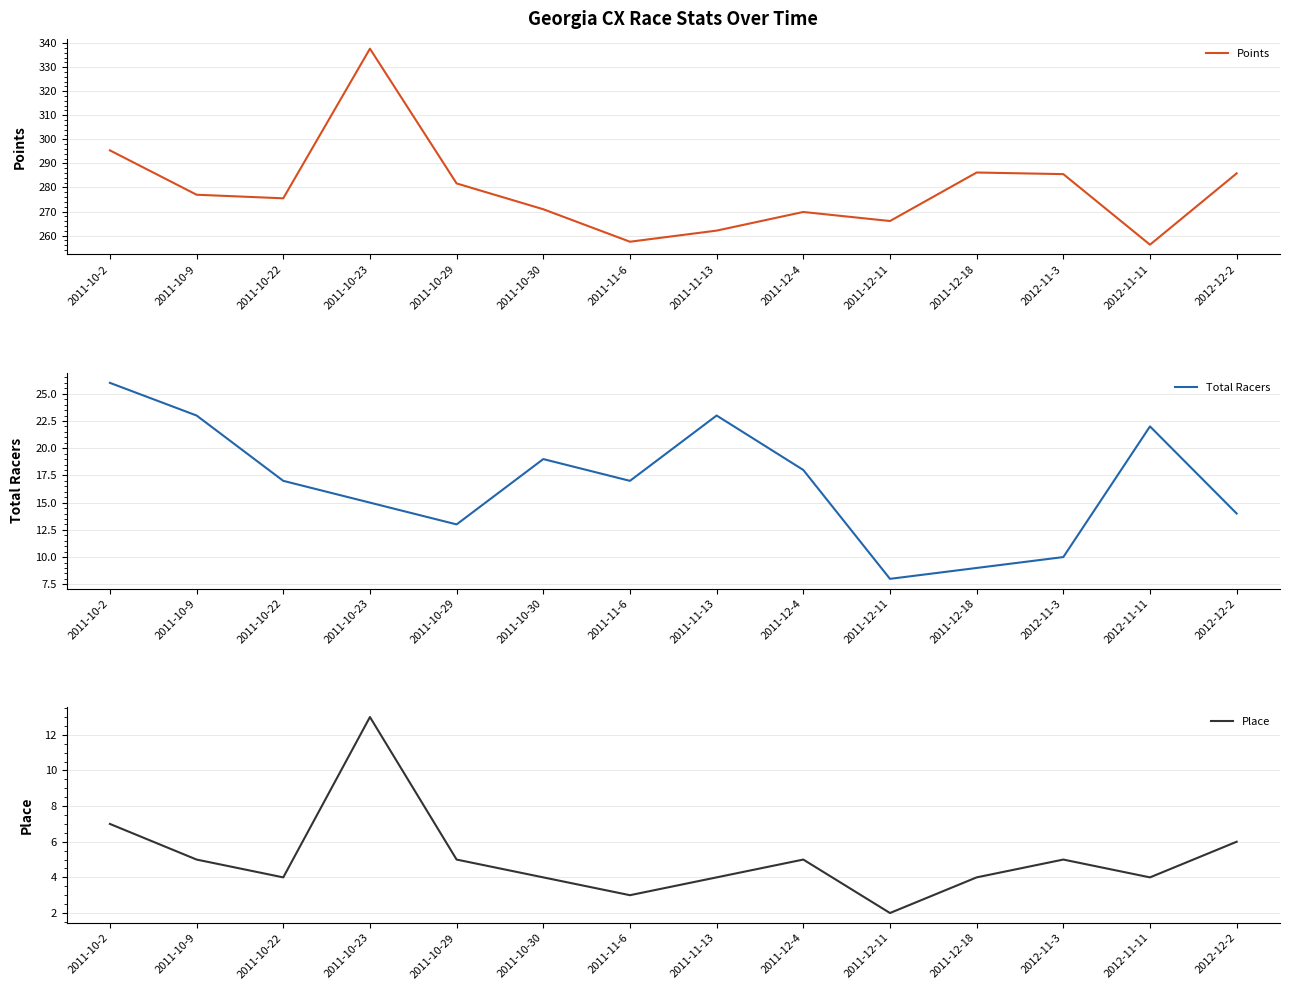

What is the label of the 8th point from the left?

2011-11-13